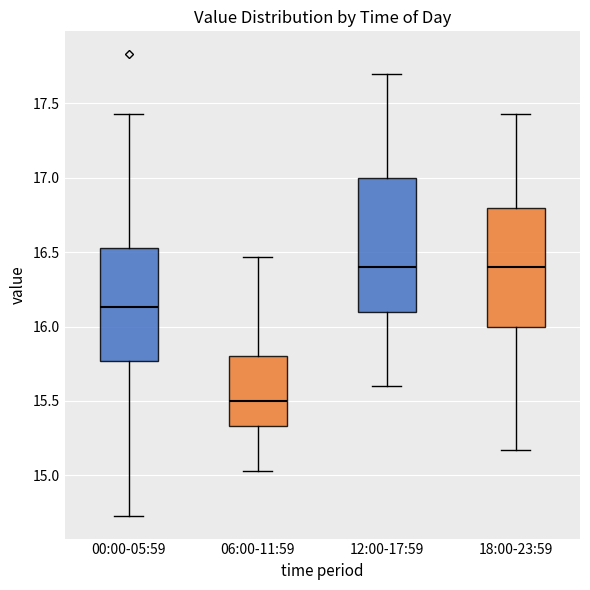

Reading left to right, read every box against the y-axis: the position of its median line, the range the box covers, and the ends of its whiskers. The values are not printed on the chart, so give them approximately, as read against the axis.

00:00-05:59: median 16.15, box 15.75 to 16.55, whiskers 14.75 to 17.45
06:00-11:59: median 15.50, box 15.35 to 15.80, whiskers 15.05 to 16.45
12:00-17:59: median 16.40, box 16.10 to 17.00, whiskers 15.60 to 17.70
18:00-23:59: median 16.40, box 16.00 to 16.80, whiskers 15.15 to 17.45